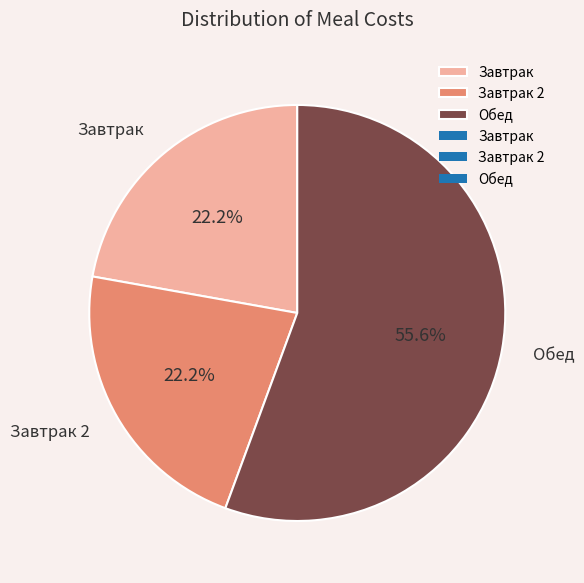

Is it true that Завтрак 2 is 13% of the pie?

False